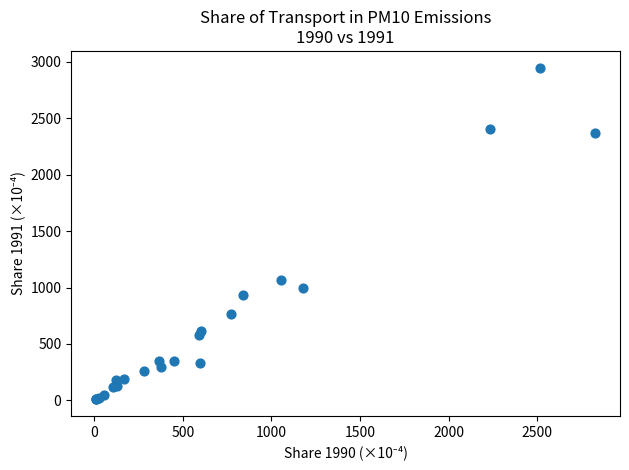

What Y value in the scatter plot is closest to 1479?

1070.4